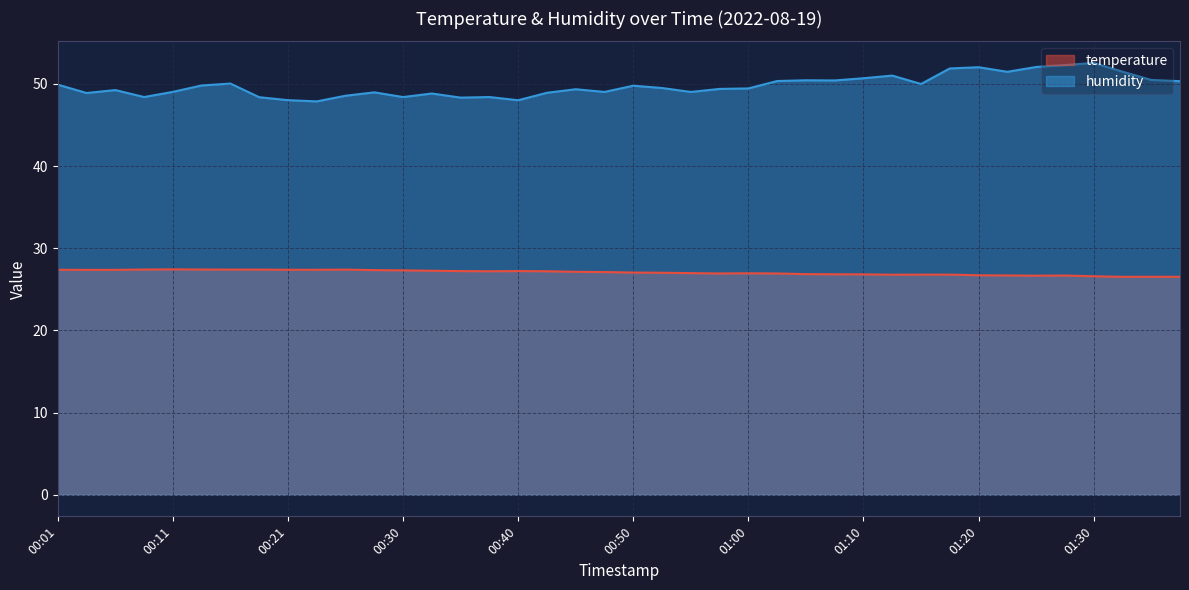

Reading left to right, list all the values displayed in this chart.

temperature: 00:01=27.4	00:04=27.4	00:06=27.4	00:09=27.4	00:11=27.4	00:13=27.4	00:16=27.4	00:18=27.4	00:21=27.4	00:23=27.4	00:26=27.4	00:28=27.3	00:30=27.3	00:33=27.3	00:35=27.2	00:38=27.2	00:40=27.2	00:43=27.2	00:45=27.1	00:48=27.1	00:50=27.0	00:52=27.0	00:55=27.0	00:58=26.9	01:00=26.9	01:02=26.9	01:05=26.9	01:07=26.8	01:10=26.8	01:12=26.8	01:15=26.8	01:17=26.8	01:20=26.7	01:22=26.7	01:25=26.7	01:27=26.7	01:30=26.6	01:32=26.5	01:35=26.5	01:37=26.5
humidity: 00:01=49.9	00:04=48.9	00:06=49.2	00:09=48.4	00:11=49.0	00:13=49.8	00:16=50.0	00:18=48.4	00:21=48.0	00:23=47.9	00:26=48.6	00:28=49.0	00:30=48.4	00:33=48.8	00:35=48.3	00:38=48.4	00:40=48.0	00:43=48.9	00:45=49.4	00:48=49.0	00:50=49.8	00:52=49.5	00:55=49.0	00:58=49.4	01:00=49.5	01:02=50.4	01:05=50.4	01:07=50.4	01:10=50.7	01:12=51.0	01:15=50.0	01:17=51.9	01:20=52.0	01:22=51.5	01:25=52.1	01:27=52.3	01:30=52.5	01:32=51.5	01:35=50.5	01:37=50.3